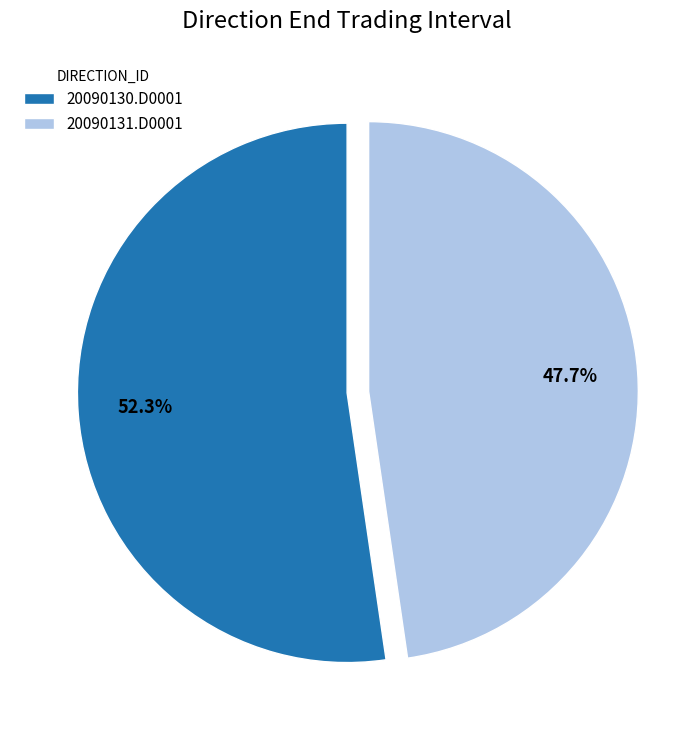

What percentage is the 20090131.D0001 slice, to the nearest percent?

48%